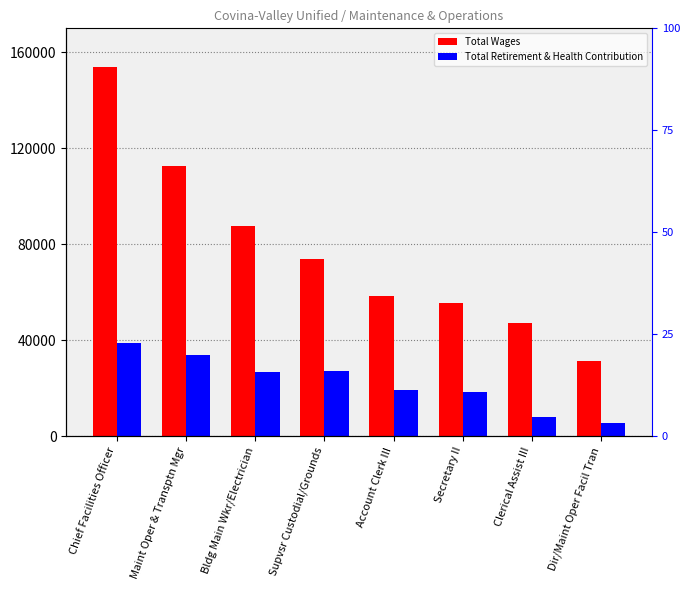

What is the maximum value for Total Wages?

153918